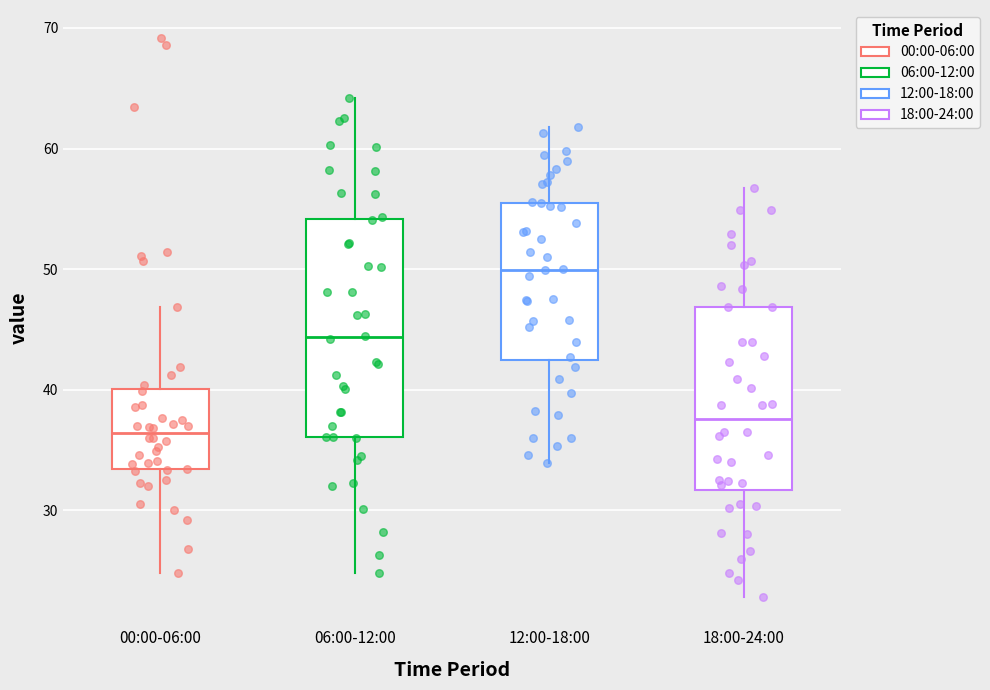

Reading left to right, read every box against the y-axis: the position of its median line, the range the box covers, and the ends of its whiskers. The values are not printed on the chart, so give them approximately, as read against the axis.

00:00-06:00: median 36, box 33 to 40, whiskers 25 to 47
06:00-12:00: median 44, box 36 to 54, whiskers 25 to 64
12:00-18:00: median 50, box 43 to 56, whiskers 34 to 62
18:00-24:00: median 38, box 32 to 47, whiskers 23 to 57